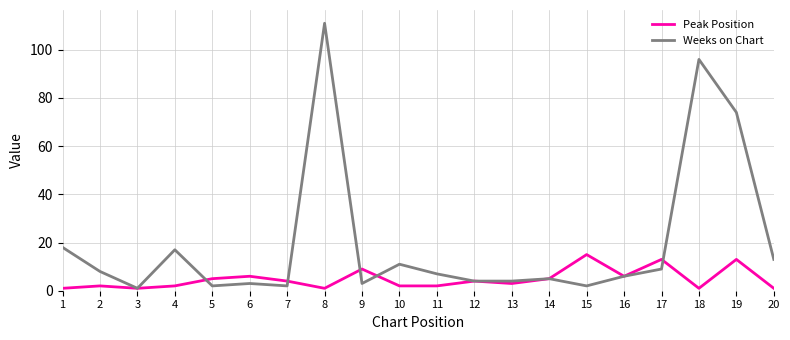

The value of Weeks on Chart at 2 is 2. True or false?

False